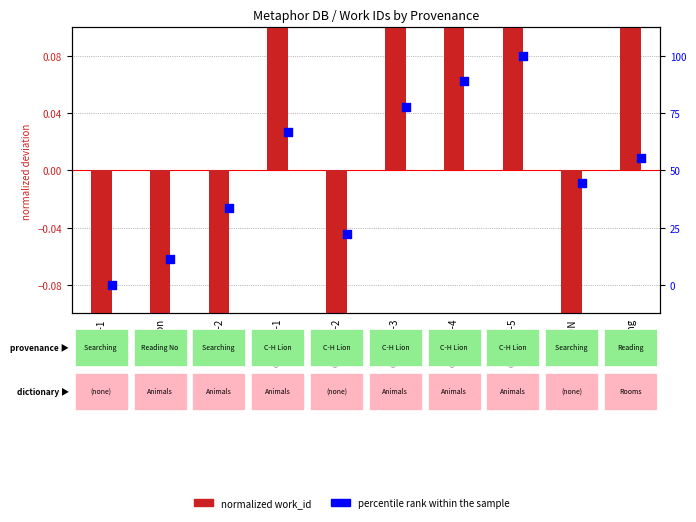

Which series has the largest total across all categories?

normalized work_id